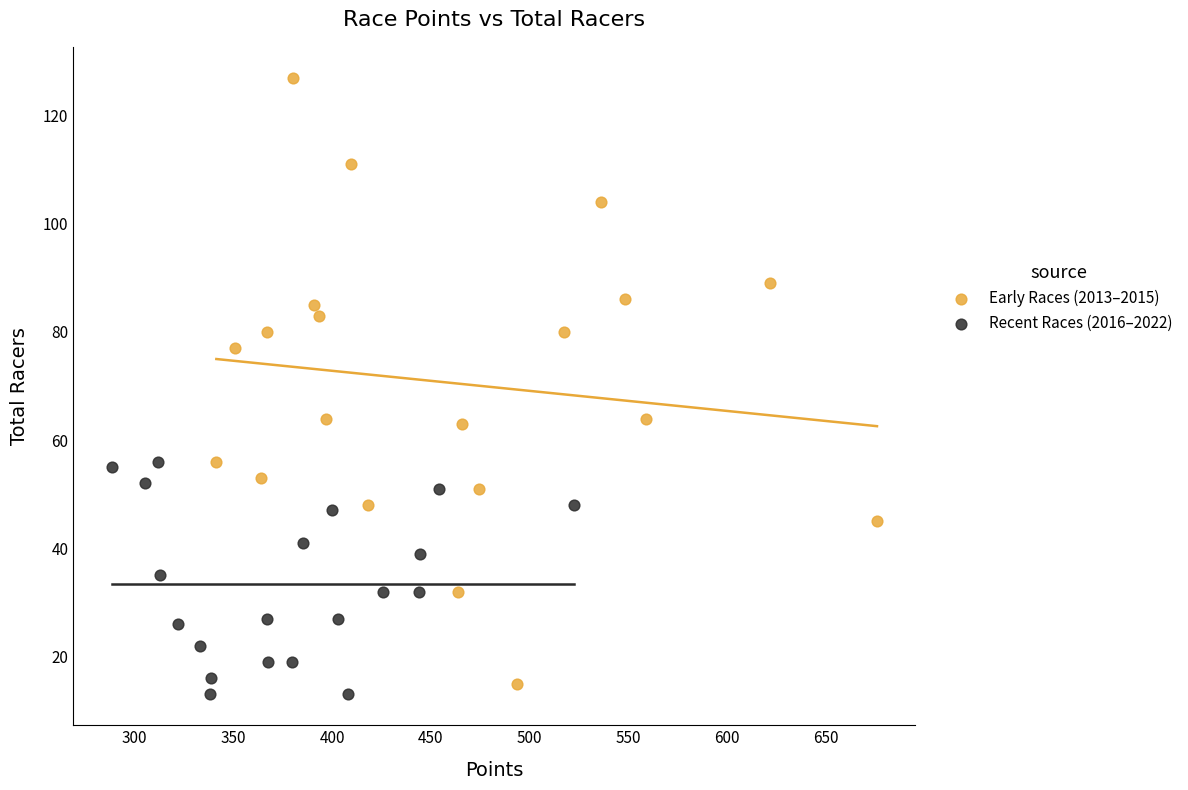

What are all the series names shown in the legend?

Early Races (2013–2015), Recent Races (2016–2022)